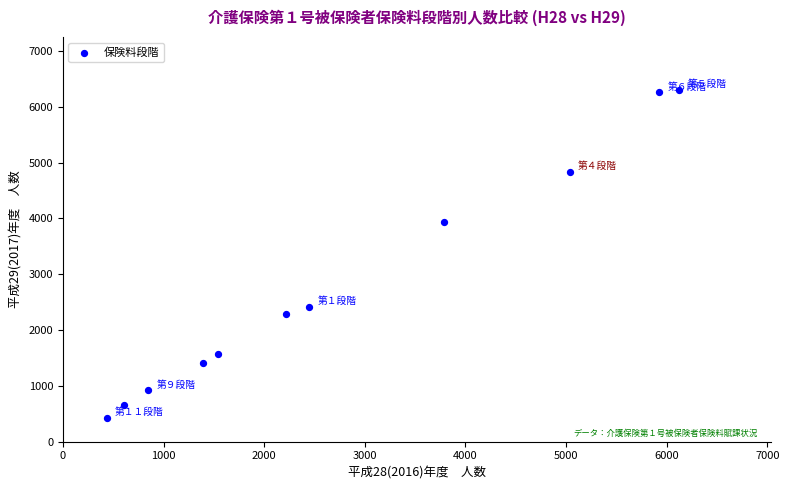

What Y value in the scatter plot is closest to 3367?

3941